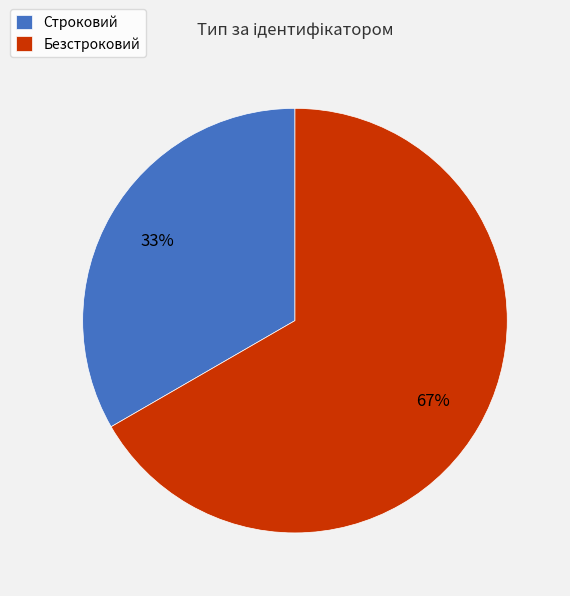

To the nearest percent, what is the combined percentage of Безстроковий and Строковий?

100%